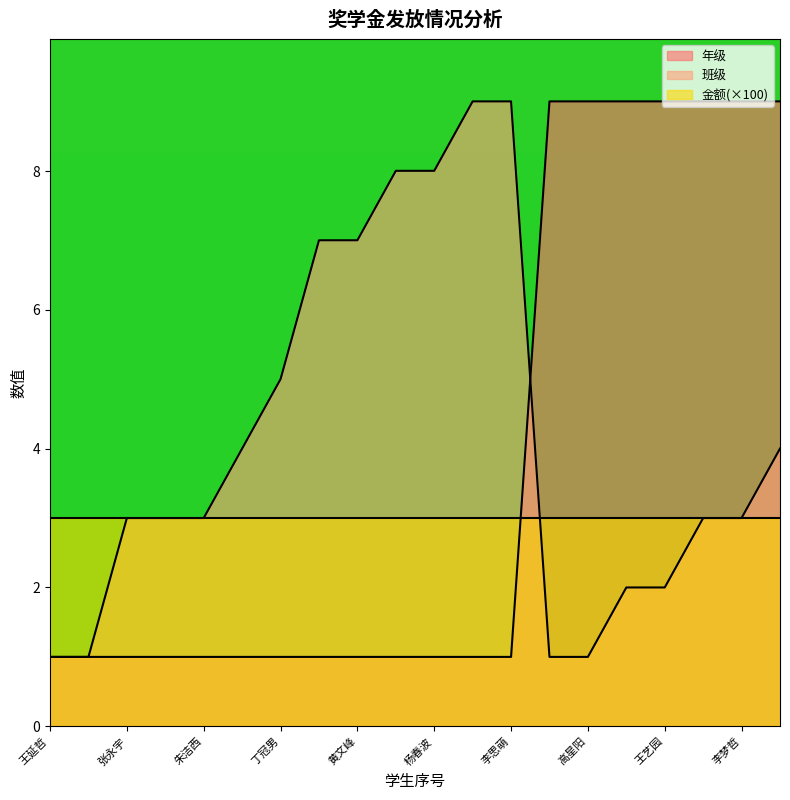

How many intersections are there between 班级 and 年级?

1